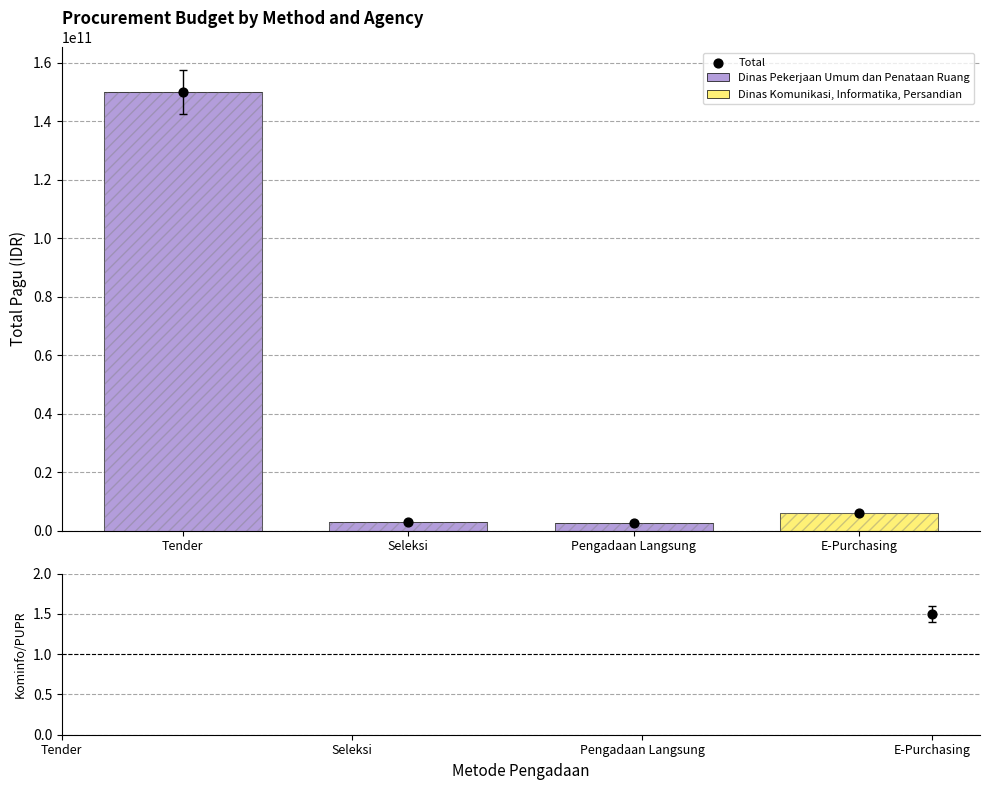

At how many categories does at least one series exceed 144405998698?

1